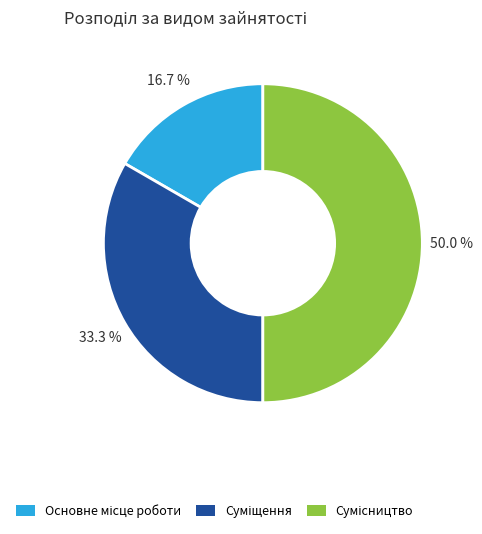

Rank the categories by value from highest to lowest.

Сумісництво, Суміщення, Основне місце роботи